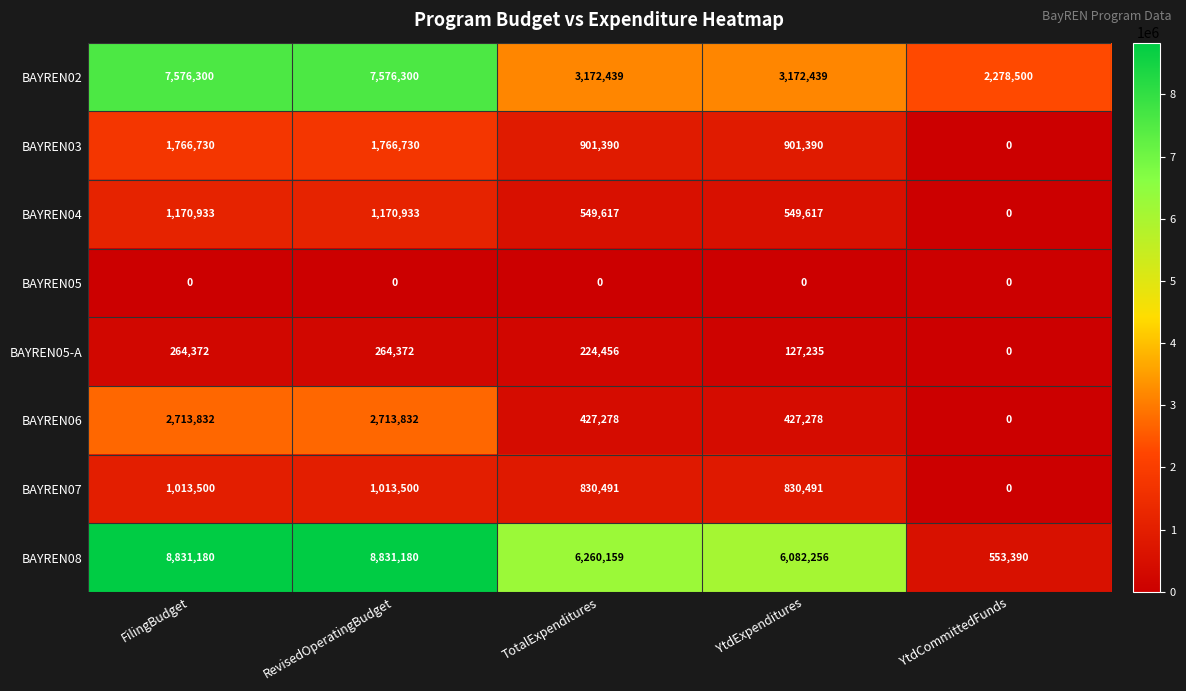

What is the spread (max minus min) of values at YtdCommittedFunds?

2278500